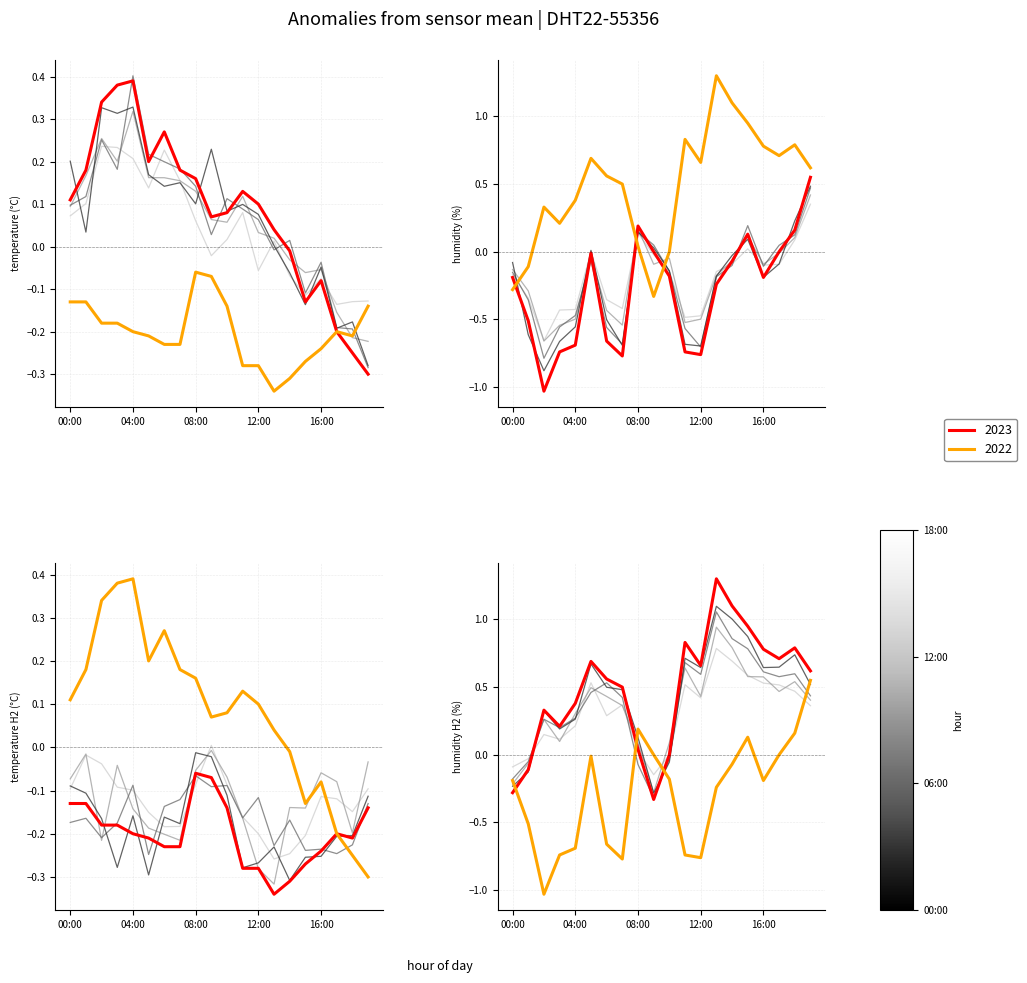

The value of temperature at 08:00 is 0.2. True or false?

False